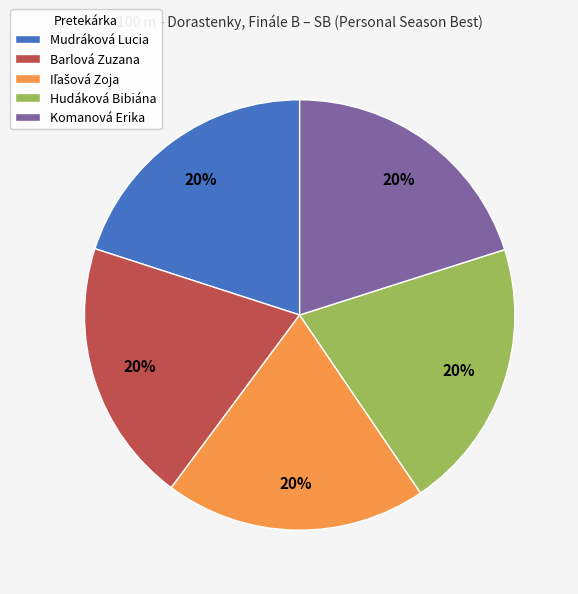

To the nearest percent, what is the average slice percentage?

20%